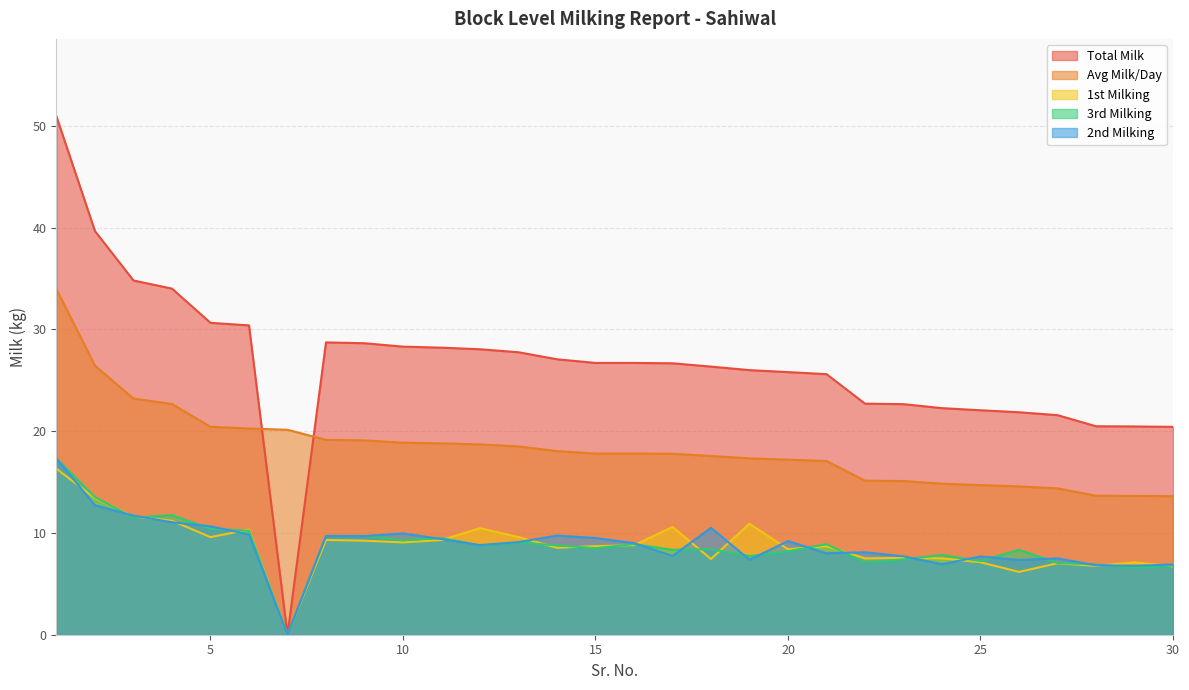

Which series has the largest total across all categories?

Total Milk